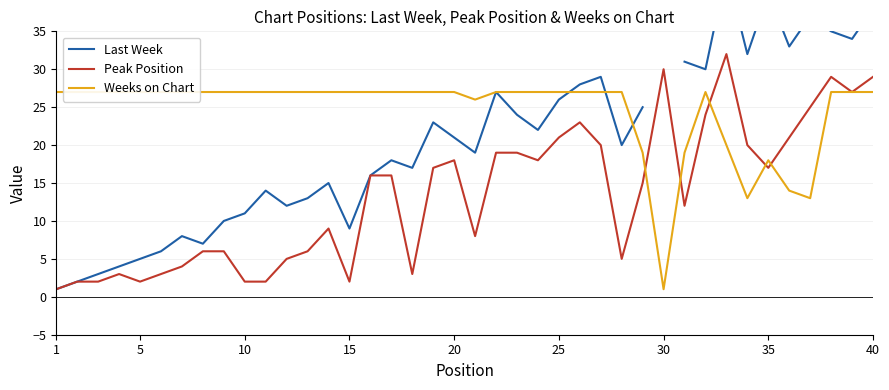

What is the highest value of the Peak Position series?

32